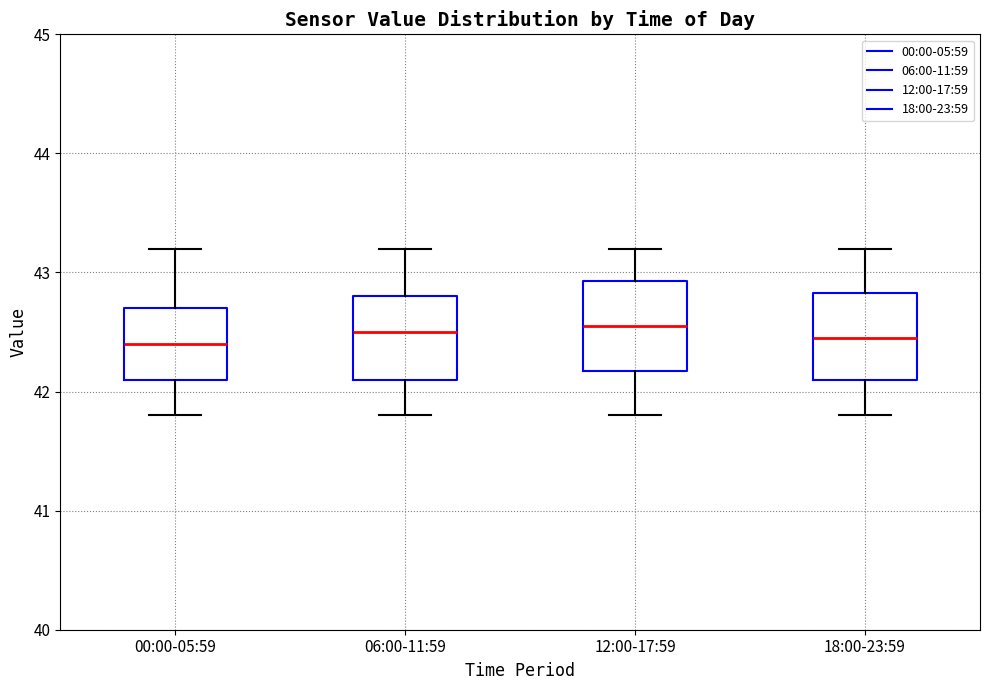

Where does the median line of the box for 12:00-17:59 sit on the y-axis? The values are not printed on the chart, so give them approximately, as read against the axis.

42.6